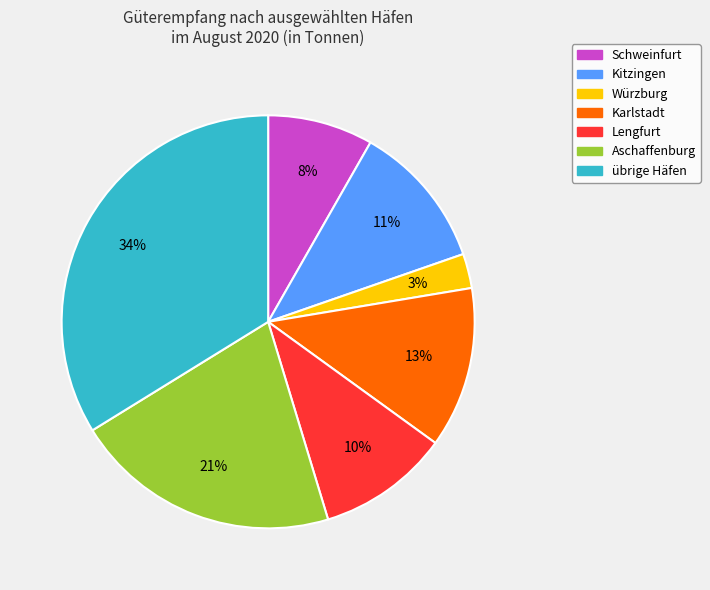

Is it true that Lengfurt is 21% of the pie?

False